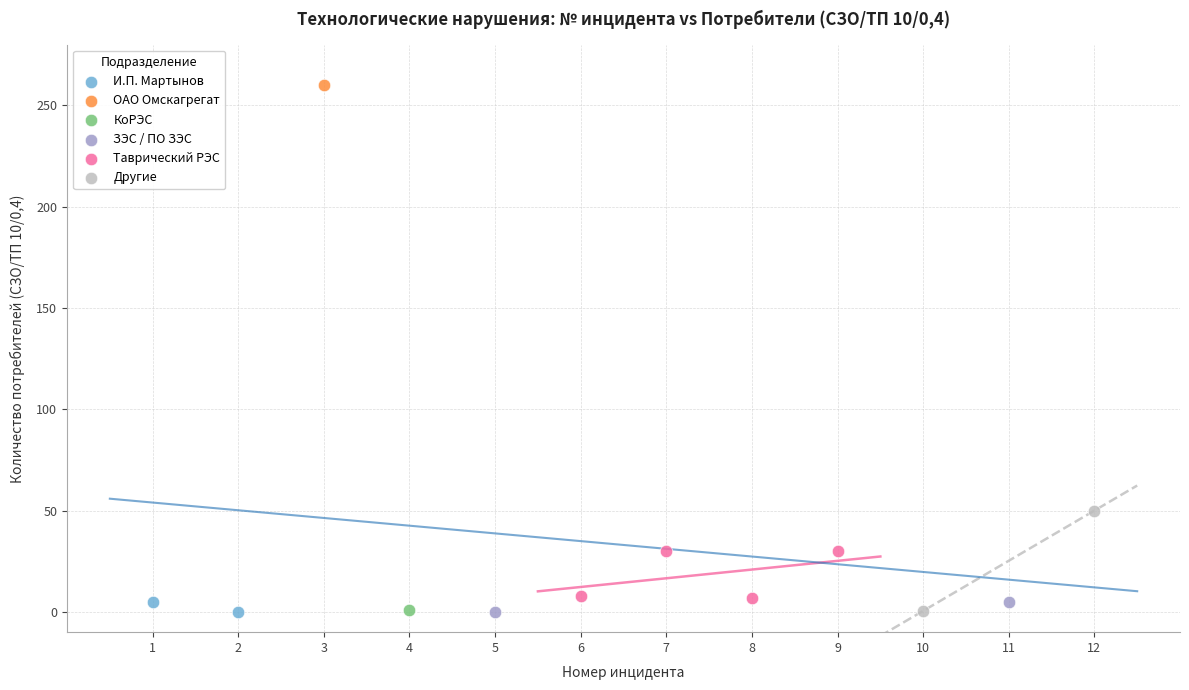

What are all the series names shown in the legend?

И.П. Мартынов, ОАО Омскагрегат, КоРЭС, ЗЭС / ПО ЗЭС, Таврический РЭС, Другие